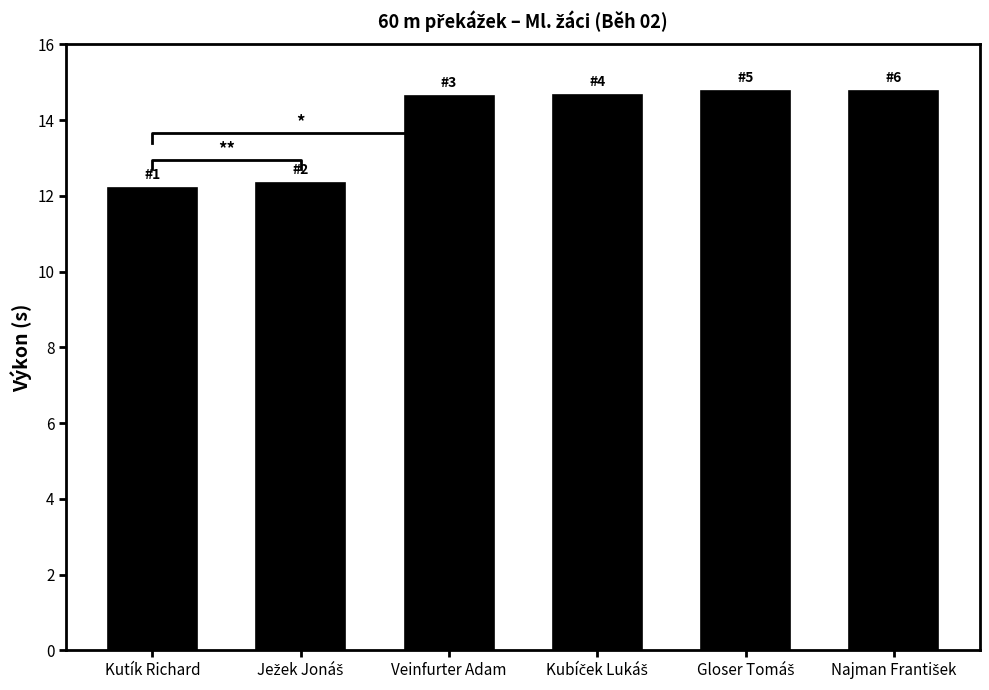

Which category has the highest value across all series?

Najman František